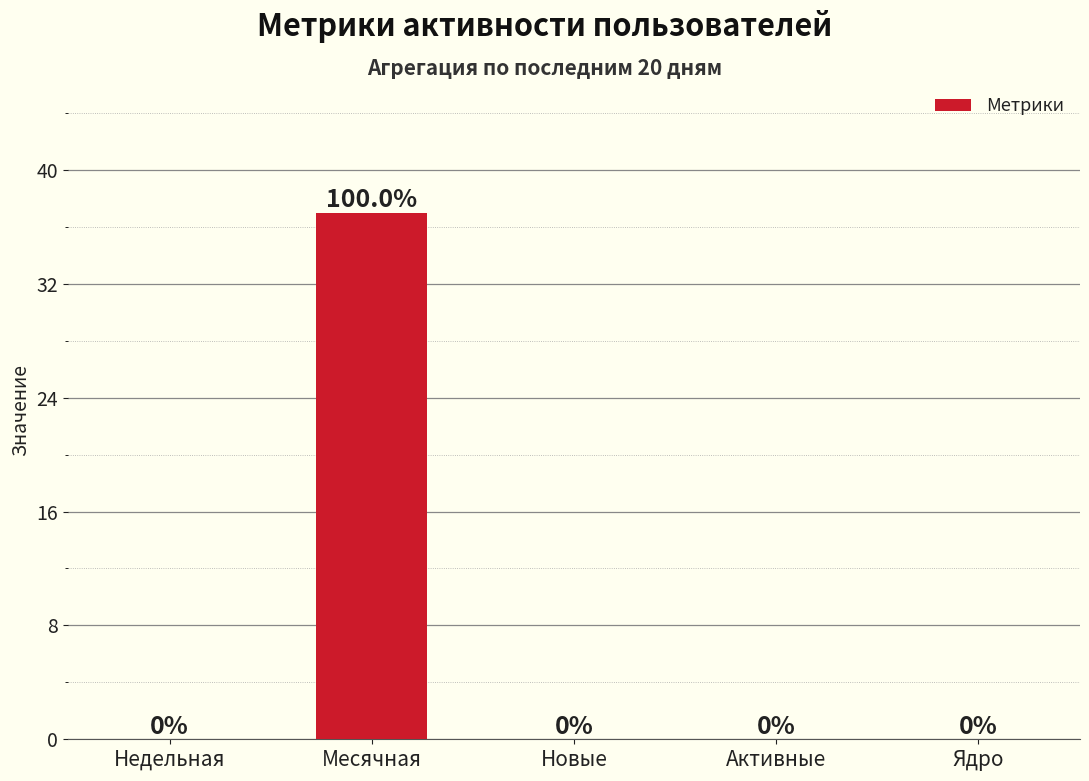

How many values are above zero?

1